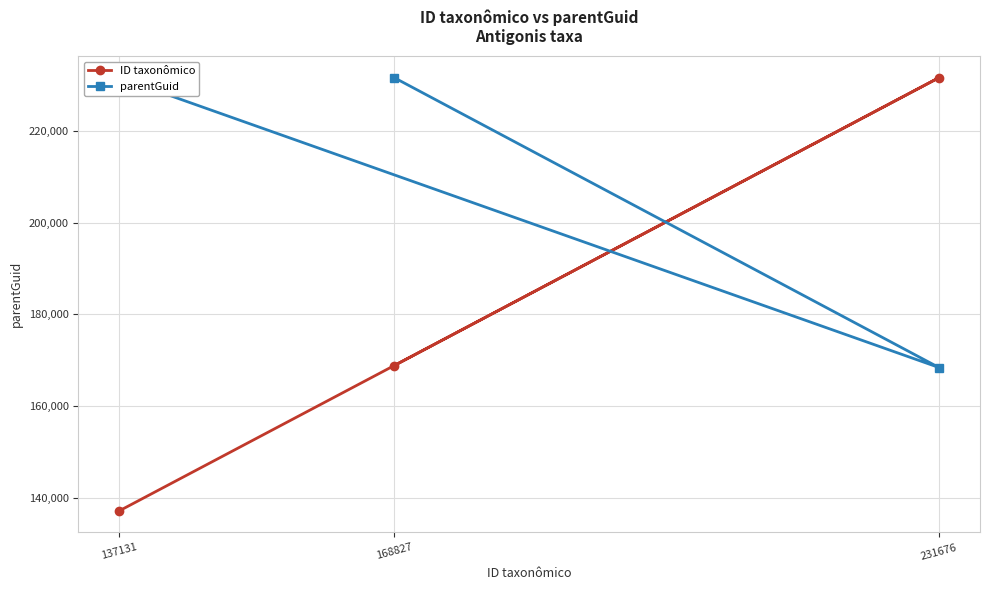

The parentGuid series shows 57756 at 137131. True or false?

False